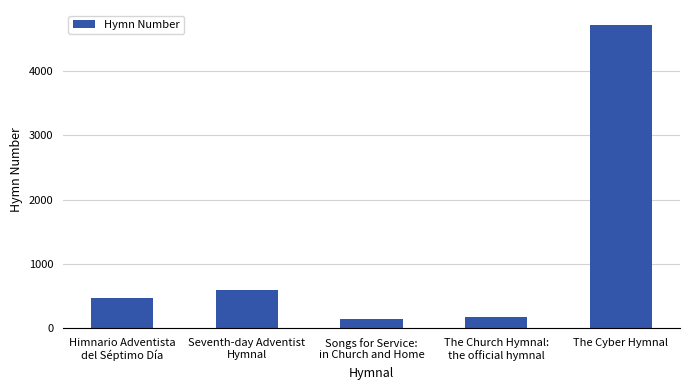

What position from the left is The Church Hymnal:
the official hymnal?

4